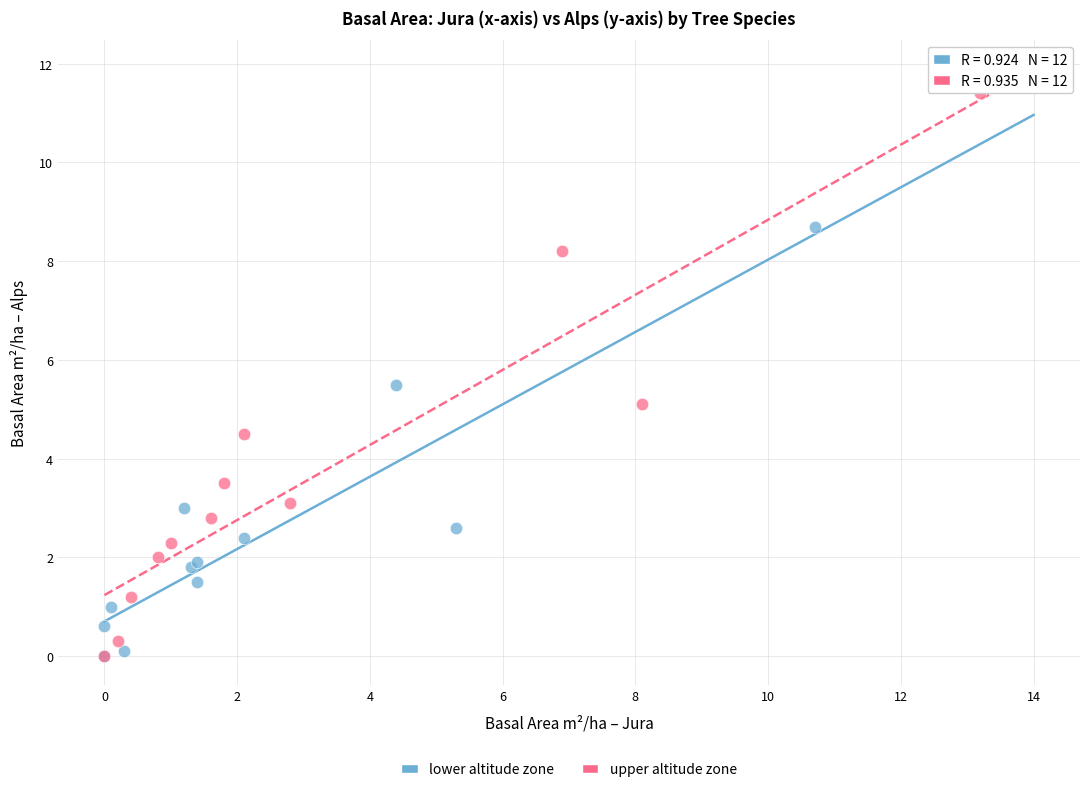

Which series contains the highest Y value?

upper altitude zone